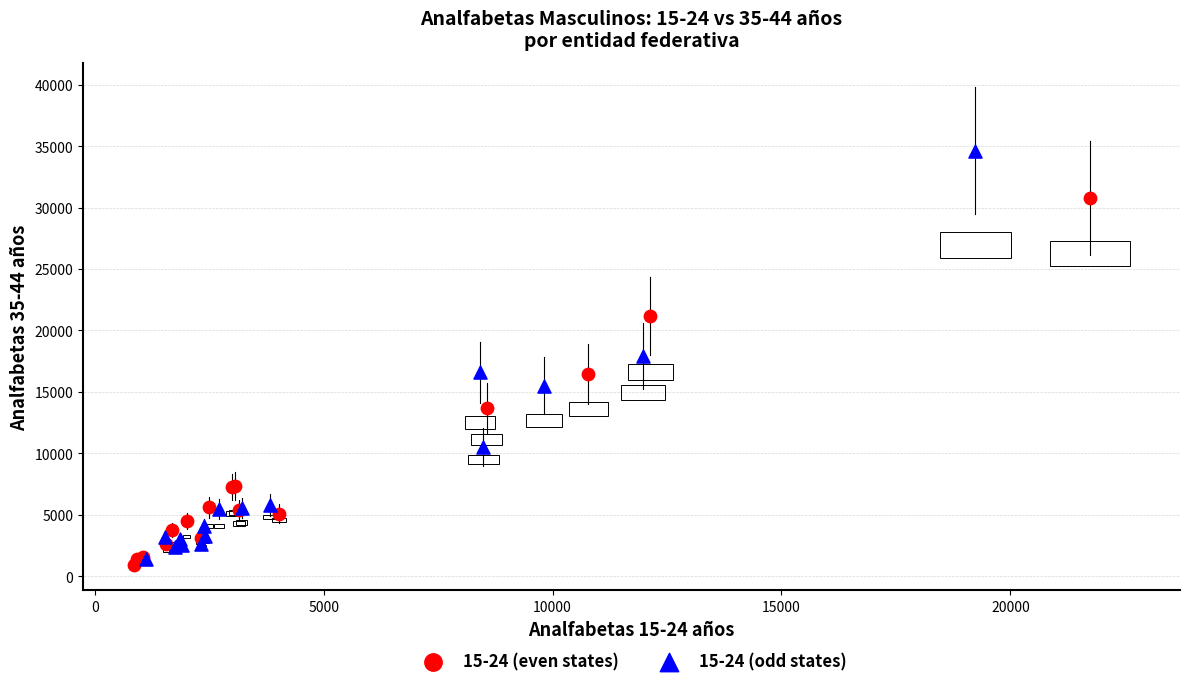

Which series contains the highest Y value?

15-24 (odd states)